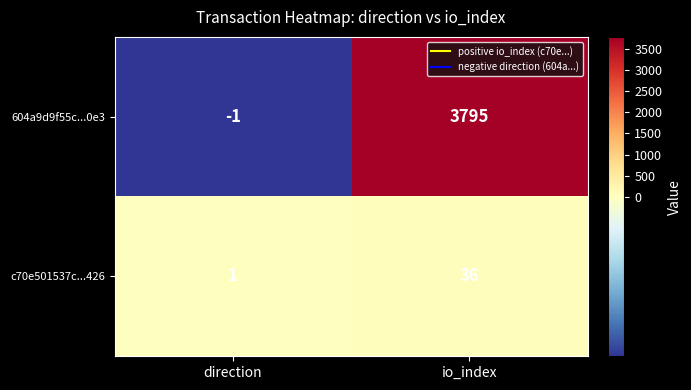

Rank the series at io_index from highest to lowest value.

604a9d9f55c...0e3, c70e501537c...426